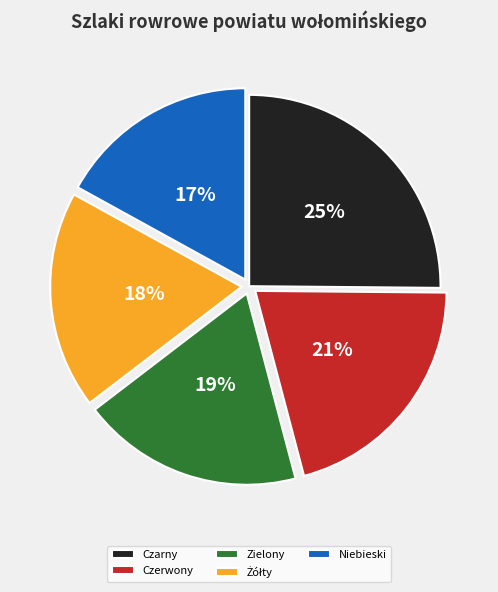

What is the largest slice in the pie chart?

Czarny